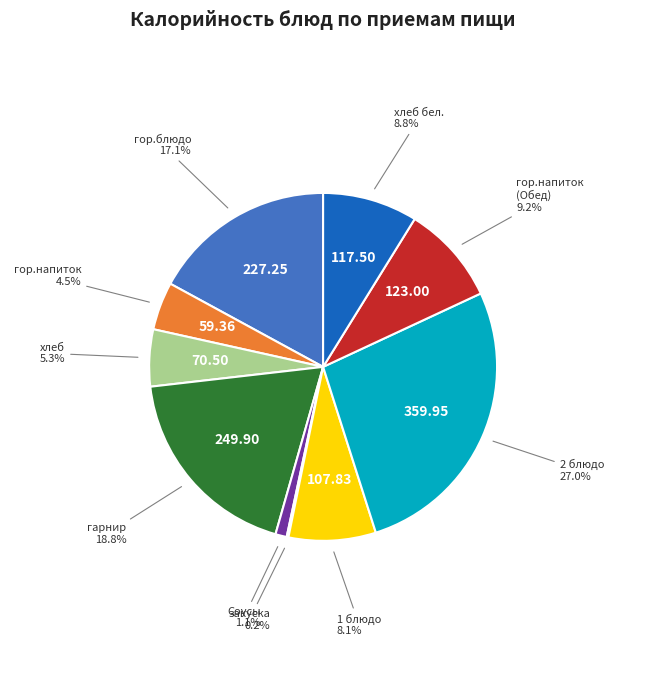

To the nearest percent, what is the average slice percentage?

10%